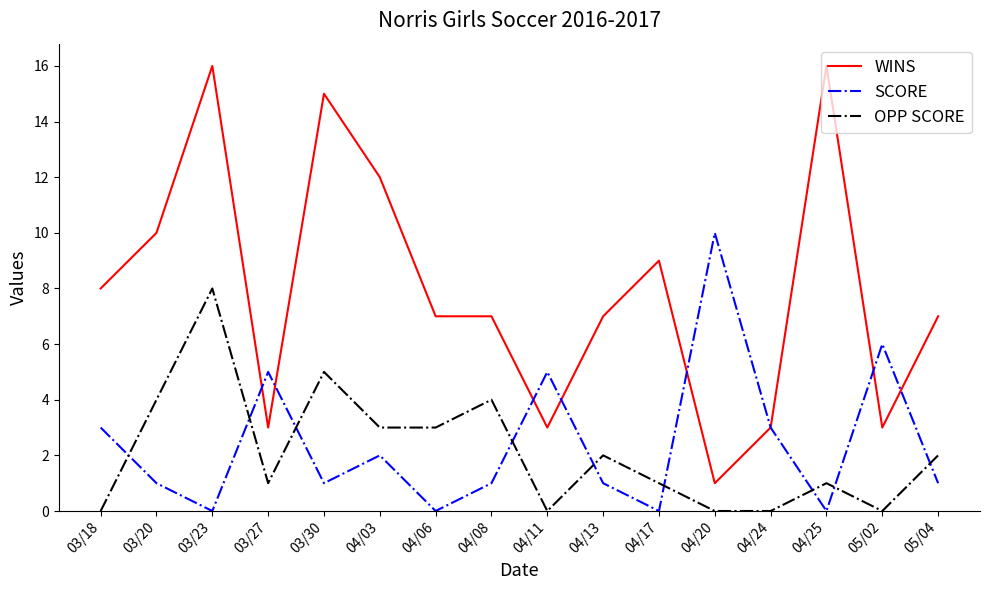

The value of SCORE at 05/04 is 1. True or false?

True